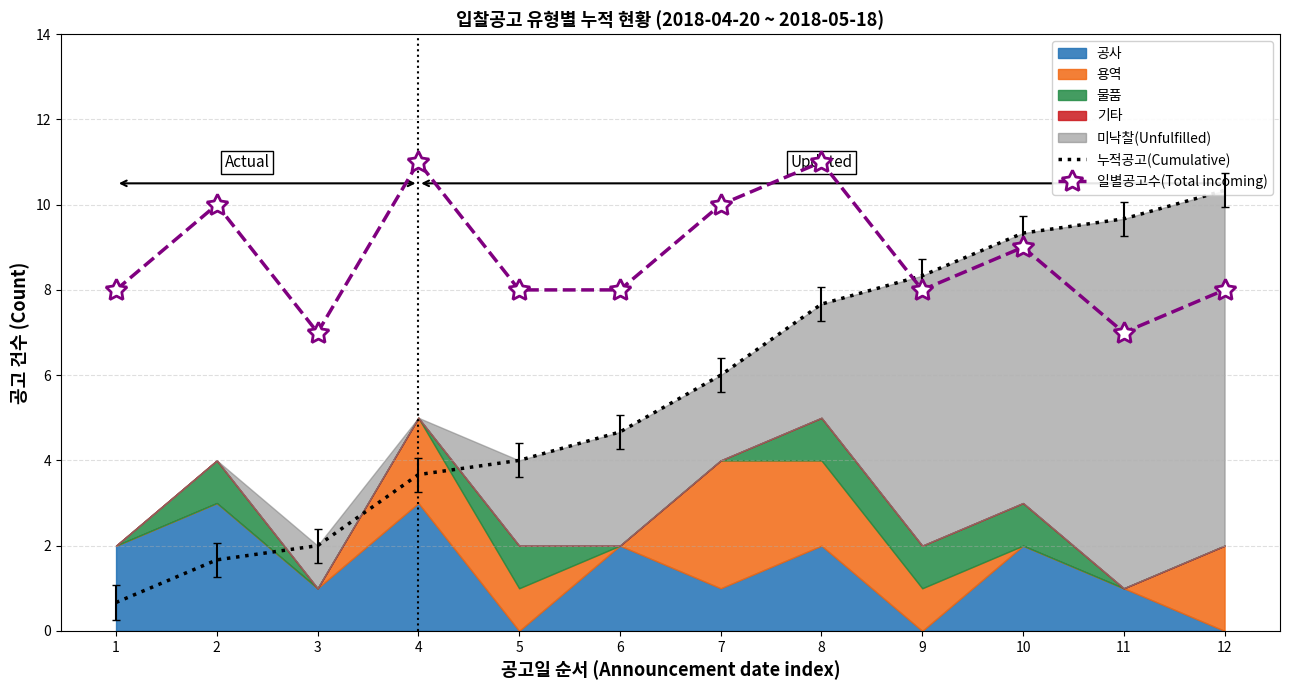

True or false: 누적공고(Cumulative) has a value of 3.7 at 4.

True